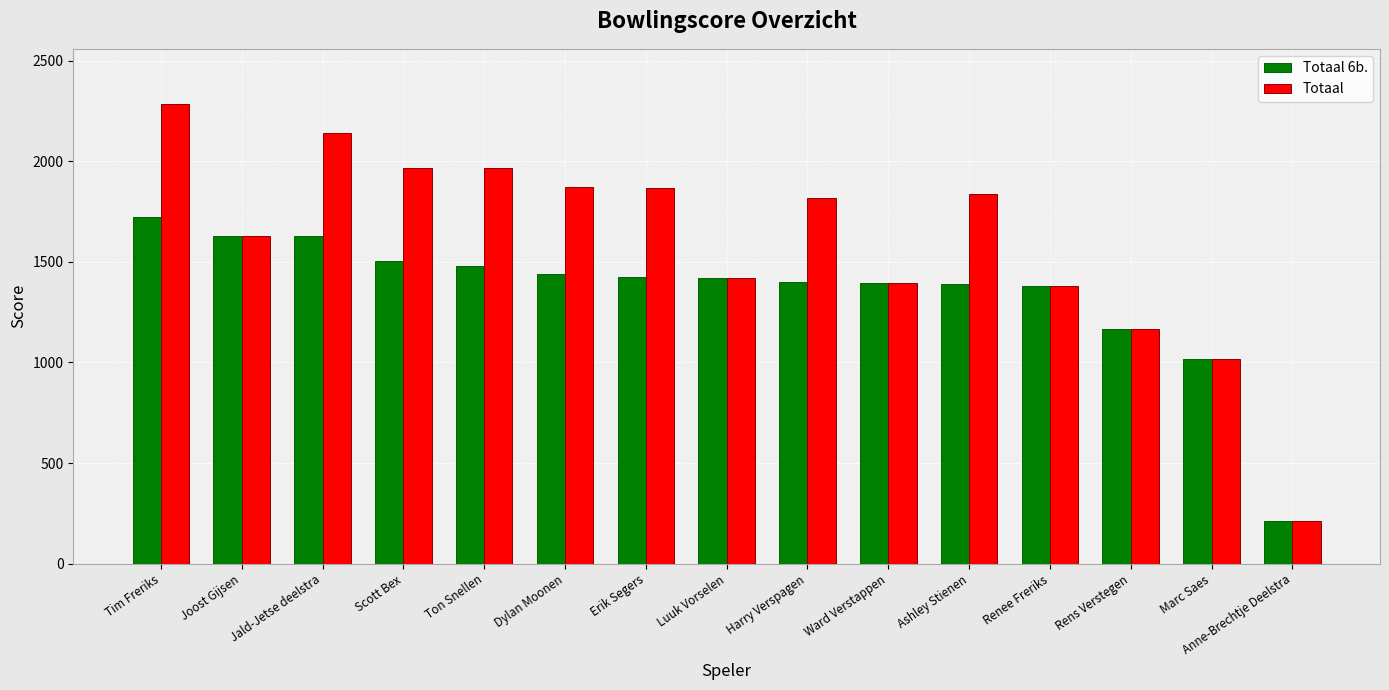

Between Erik Segers and Anne-Brechtje Deelstra, which series saw the biggest shift?

Totaal